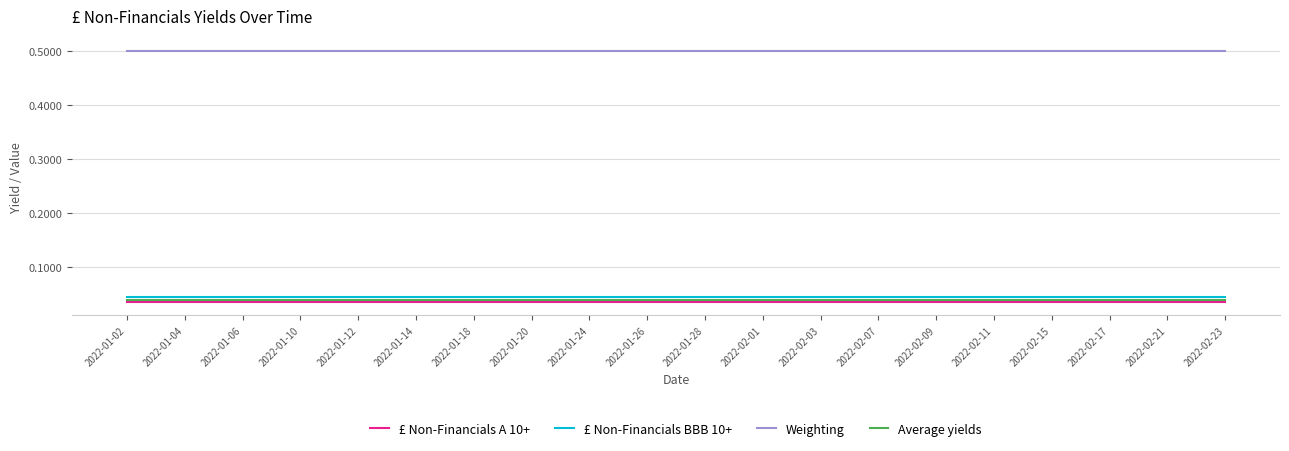

Does the chart have visible grid lines?

Yes